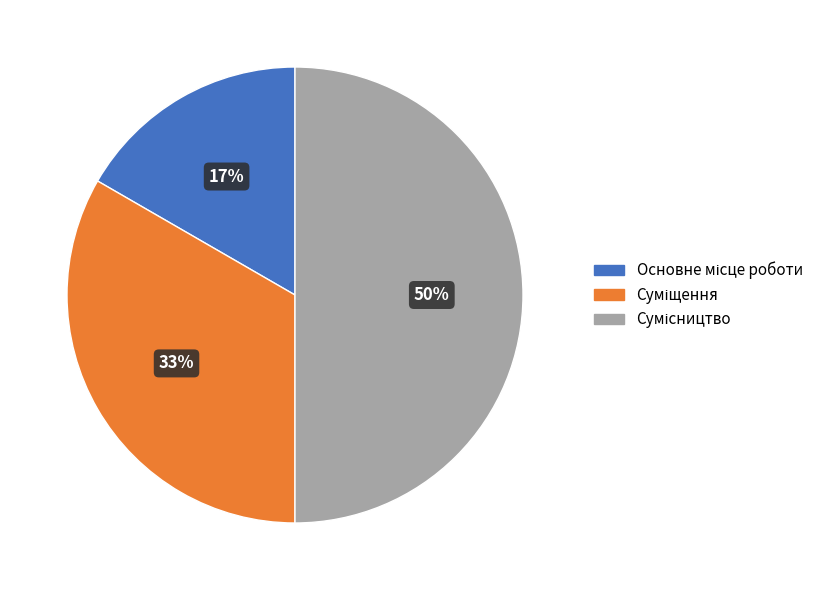

Count the number of slices in the pie.

3